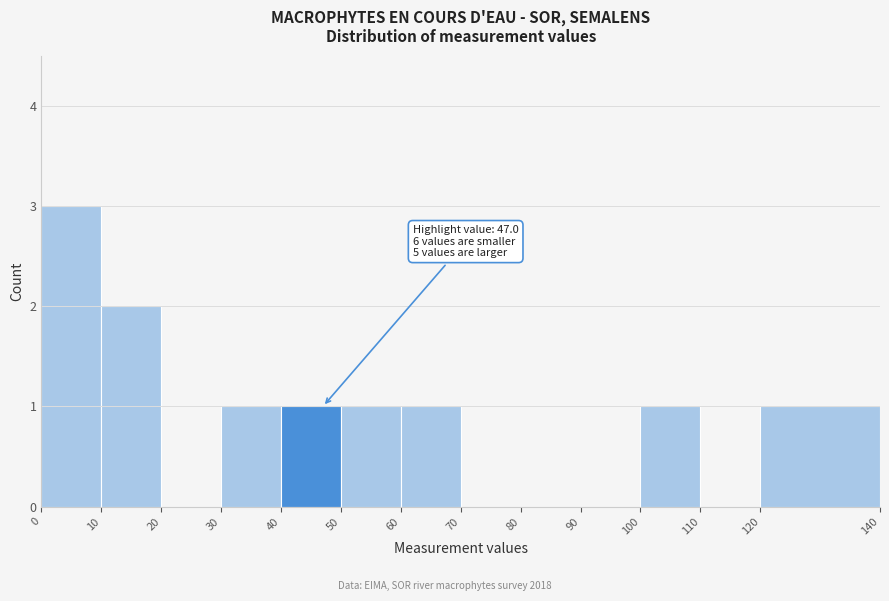

Which range on the x-axis has the tallest bar?

0 to 10